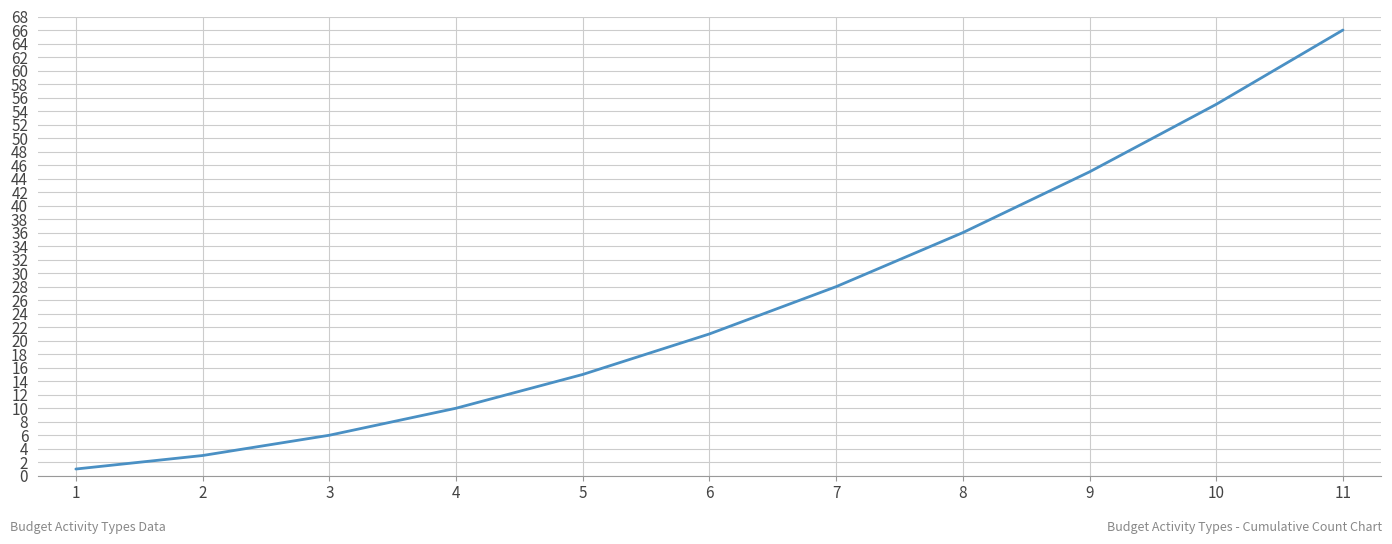

What is the ratio of the value at 7 to the value at 5?

1.9